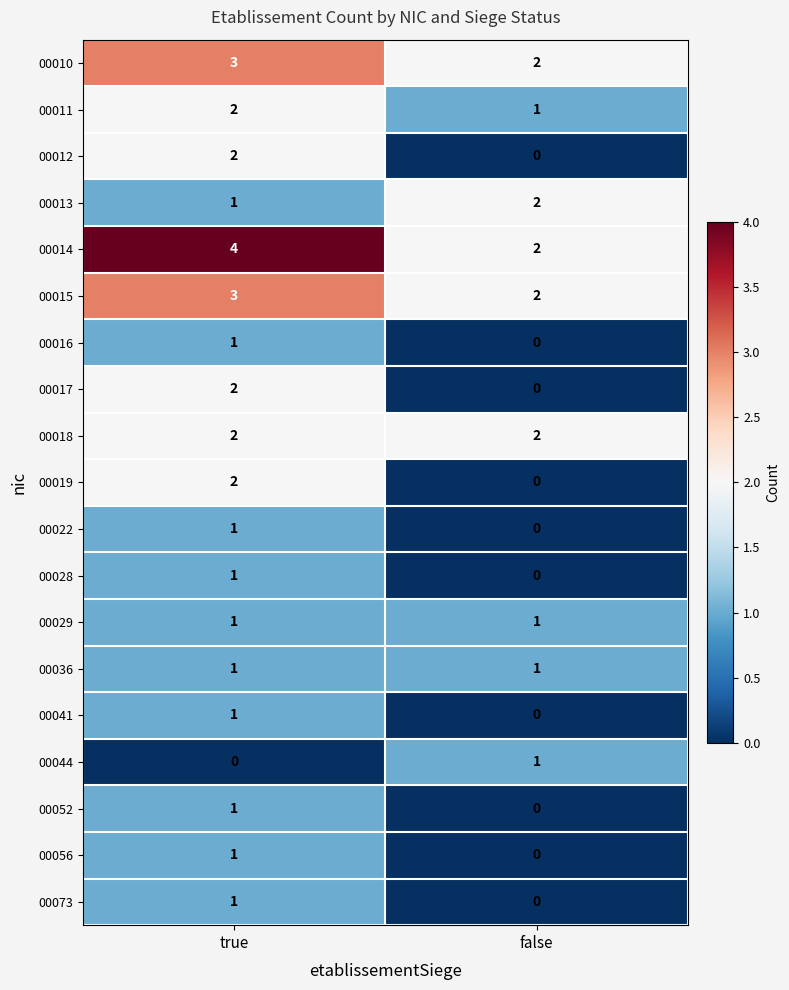

Where is 00041 nearest to the value 0?

false